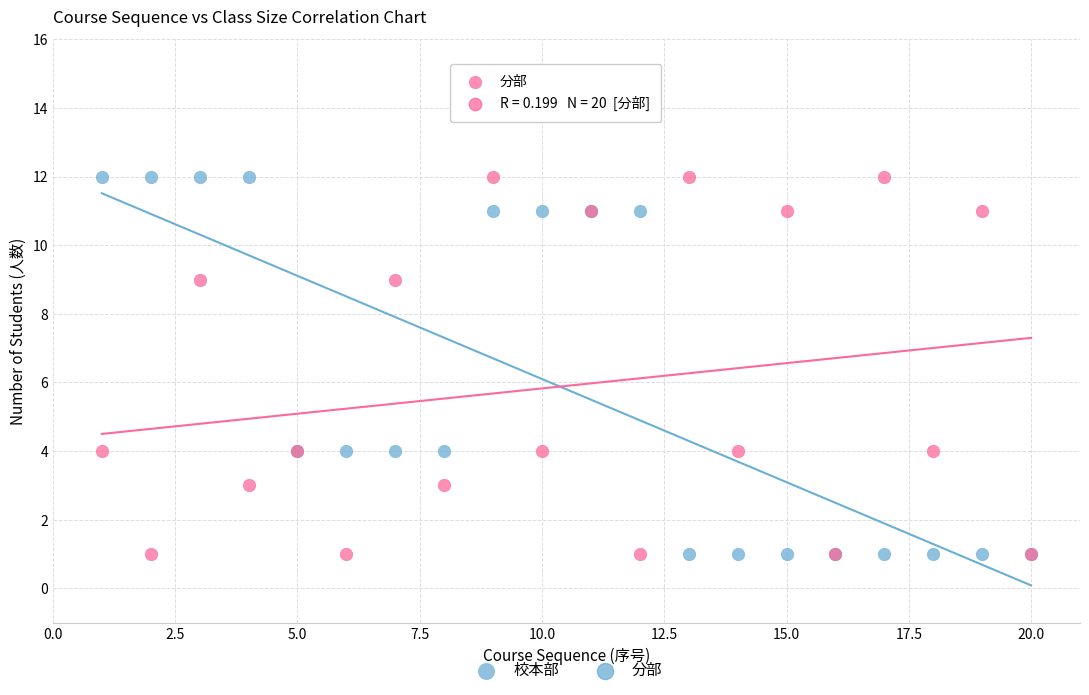

What is the X range (max minus min) for the scatter plot?

19